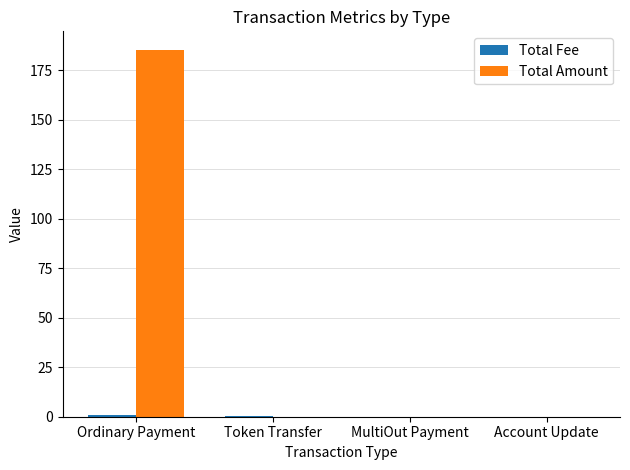

Which label corresponds to the largest value in the chart?

Ordinary Payment